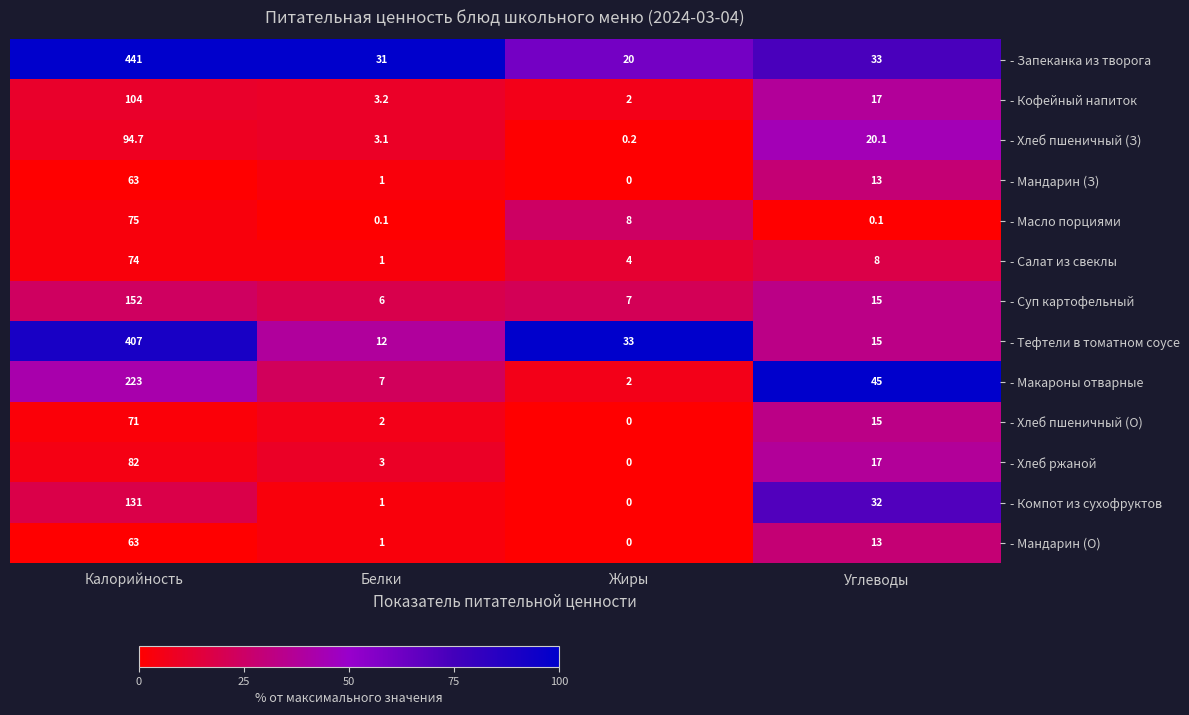

Which label corresponds to the largest value in the chart?

Калорийность